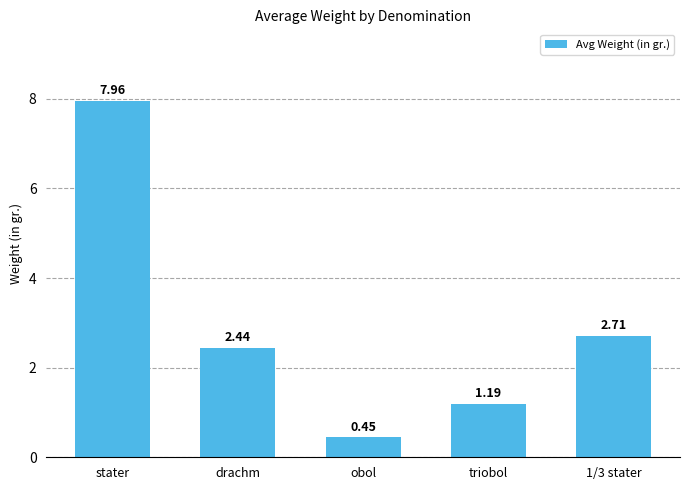

At which category does the chart reach its minimum across all series?

obol